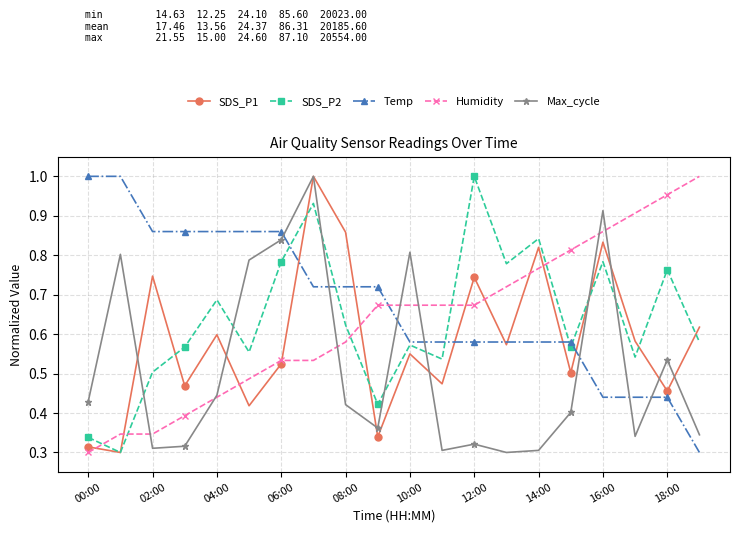

At how many categories does at least one series exceed 0?

20